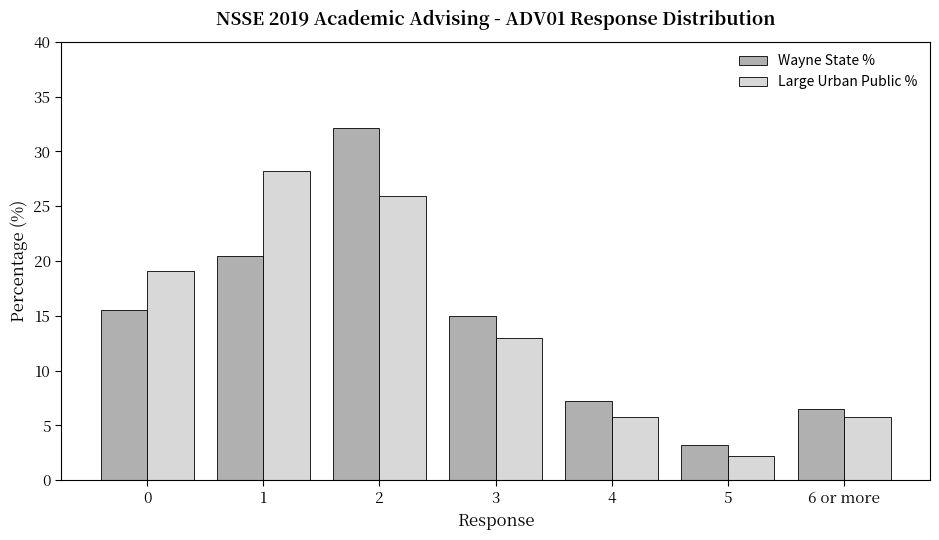

What is the spread (max minus min) of values at 1?

7.8